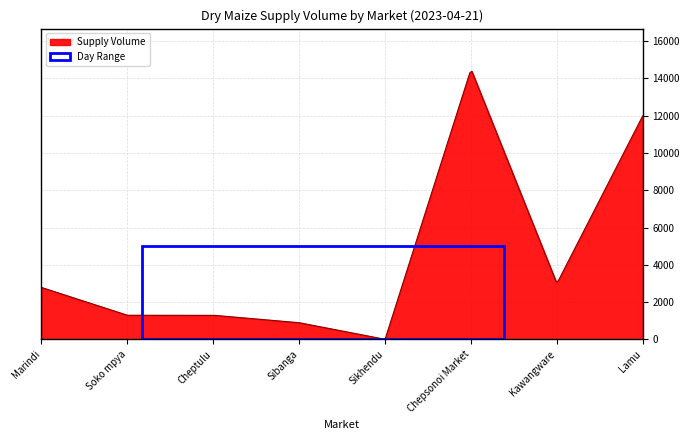

What is the difference between the maximum and minimum values?

14356.8